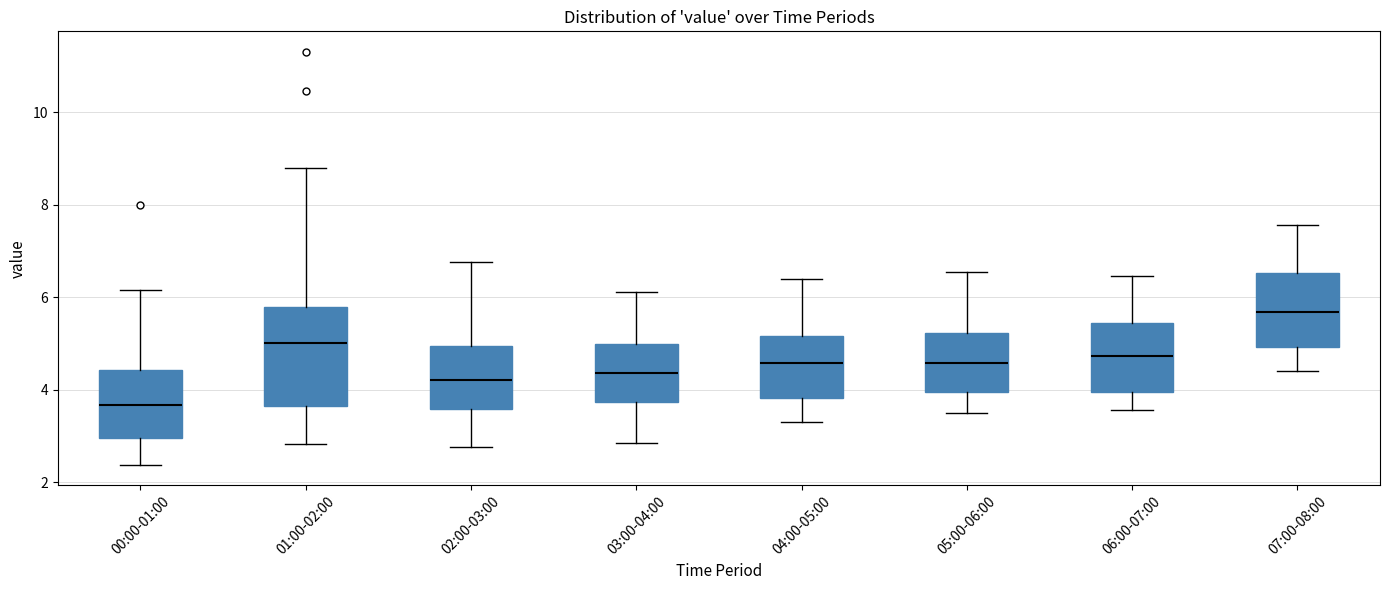

Reading left to right, read every box against the y-axis: the position of its median line, the range the box covers, and the ends of its whiskers. The values are not printed on the chart, so give them approximately, as read against the axis.

00:00-01:00: median 3.6, box 3.0 to 4.4, whiskers 2.4 to 6.2
01:00-02:00: median 5.0, box 3.6 to 5.8, whiskers 2.8 to 8.8
02:00-03:00: median 4.2, box 3.6 to 5.0, whiskers 2.8 to 6.8
03:00-04:00: median 4.4, box 3.8 to 5.0, whiskers 2.8 to 6.2
04:00-05:00: median 4.6, box 3.8 to 5.2, whiskers 3.4 to 6.4
05:00-06:00: median 4.6, box 4.0 to 5.2, whiskers 3.6 to 6.6
06:00-07:00: median 4.8, box 4.0 to 5.4, whiskers 3.6 to 6.4
07:00-08:00: median 5.6, box 5.0 to 6.6, whiskers 4.4 to 7.6